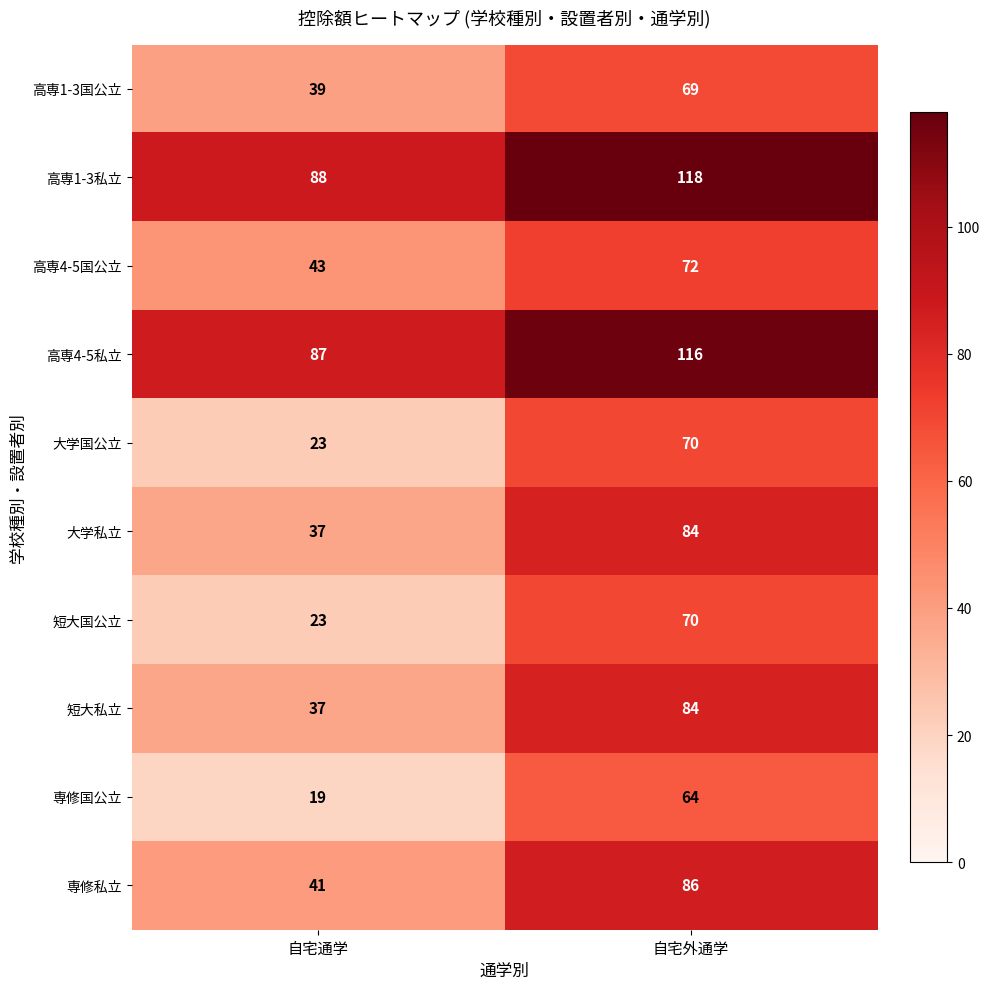

True or false: 高専1-3私立 has a value of 124 at 自宅通学.

False